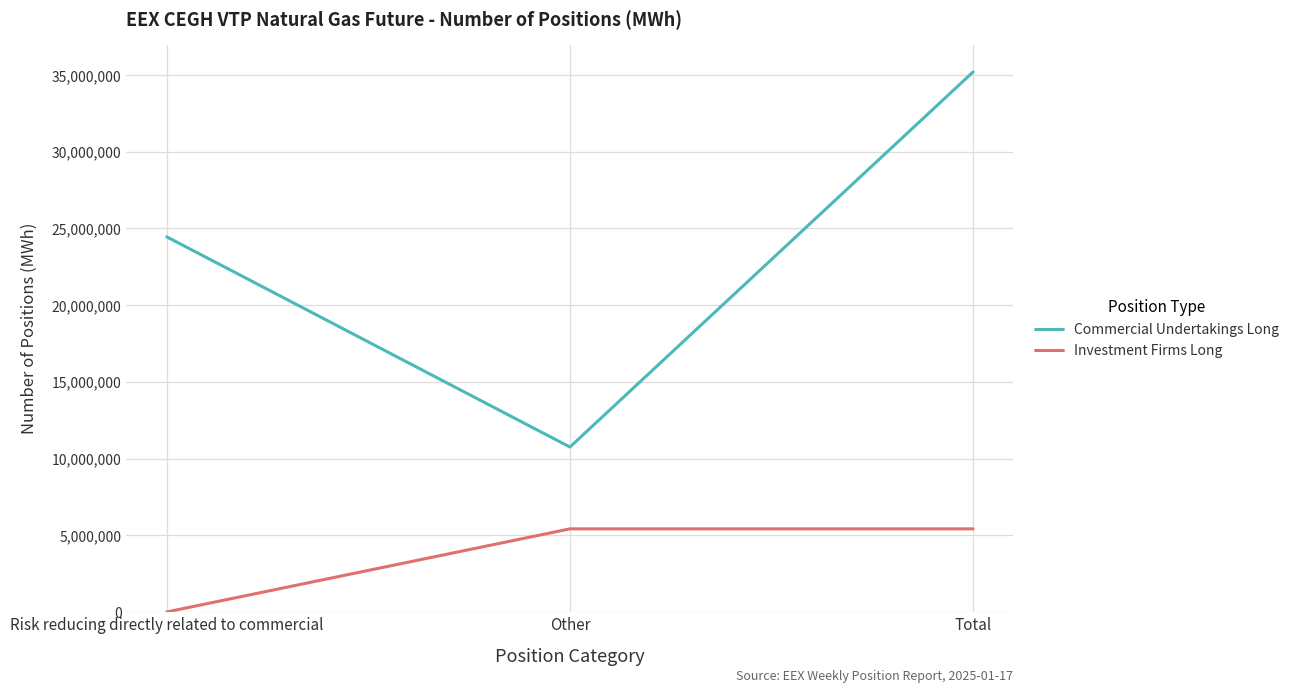

What position from the left is Risk reducing directly related to commercial?

1